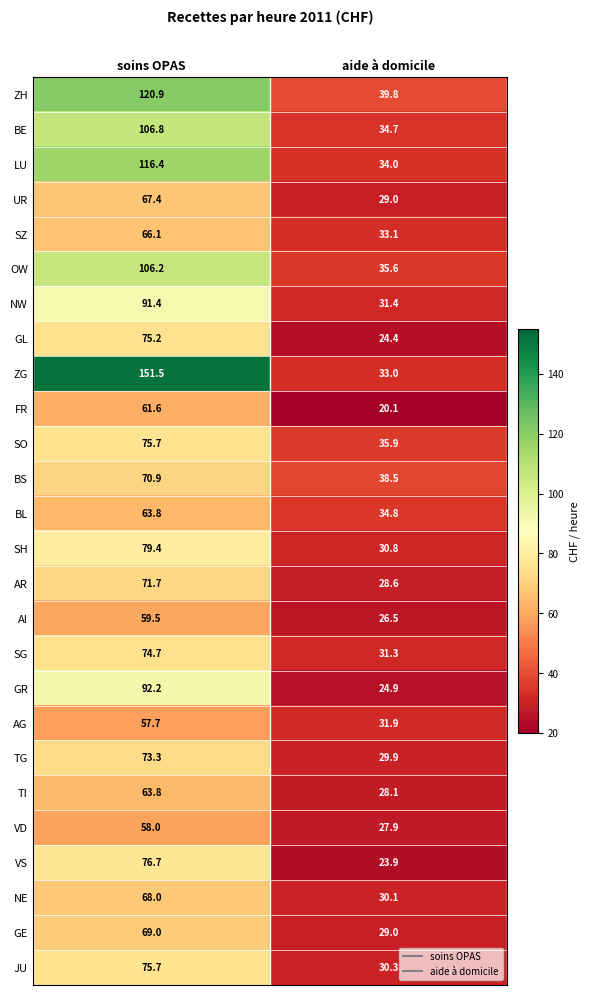

Rank the categories by GR value from highest to lowest.

soins OPAS, aide à domicile